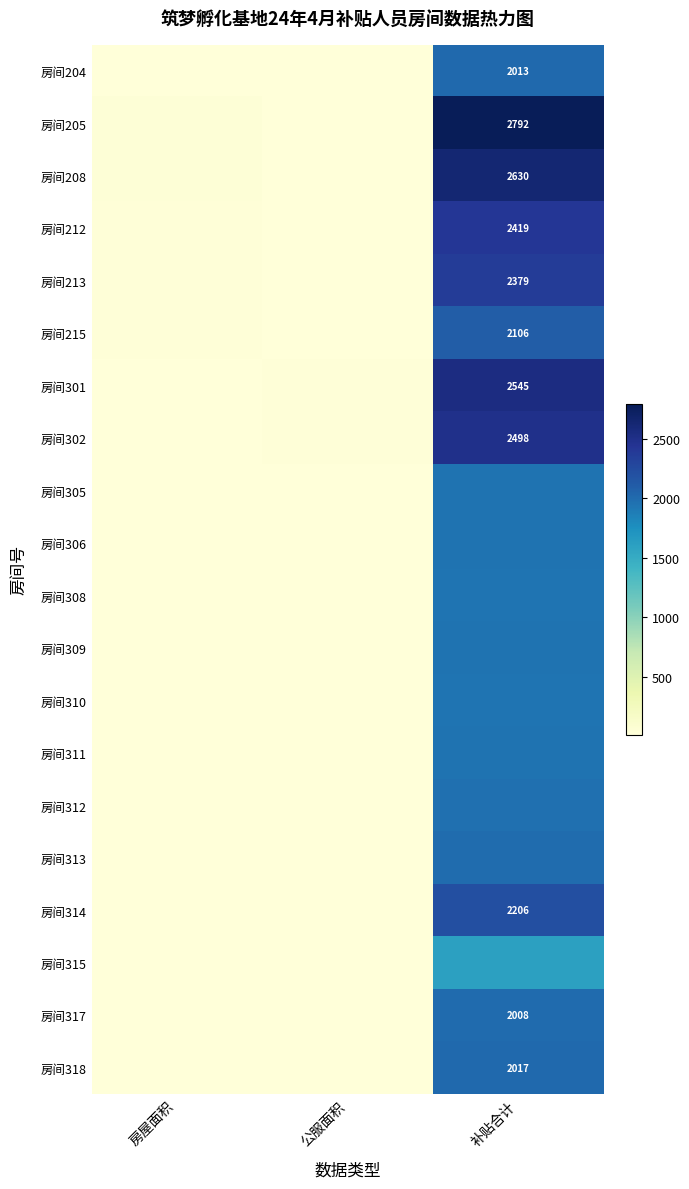

True or false: 房间312 has a value of 1971.5 at 补贴合计.

True